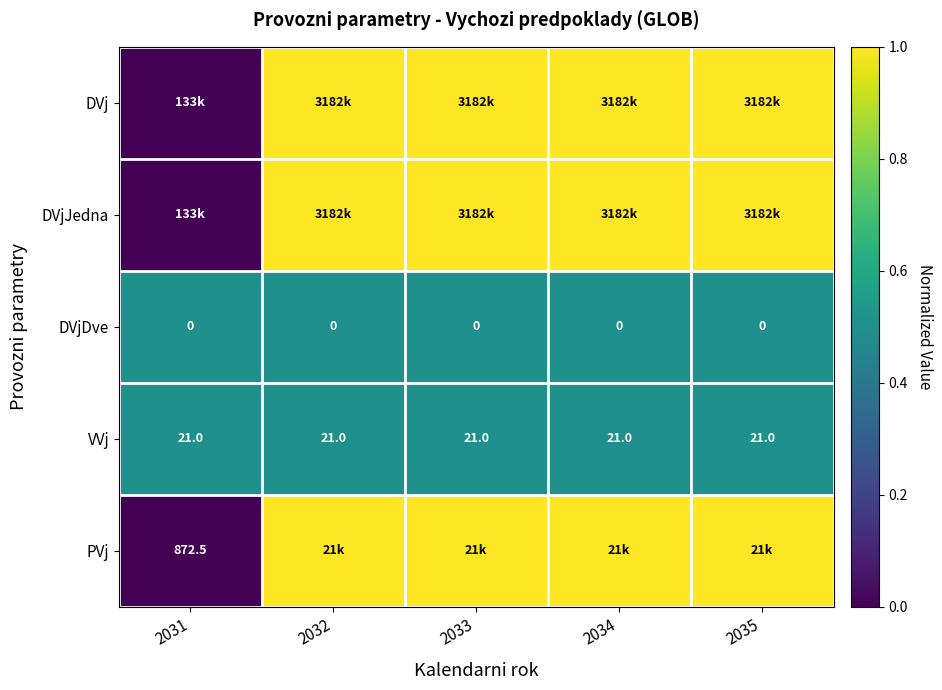

The DVjDve series shows 0.0 at 2034. True or false?

True